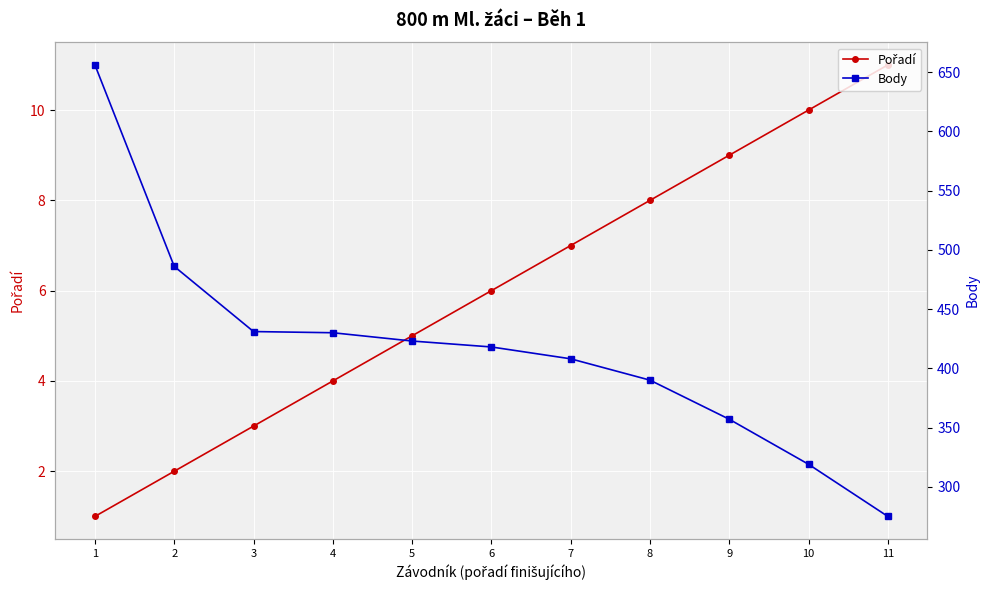

Reading right to left, extract all data points from this chart.

Pořadí: 11=11	10=10	9=9	8=8	7=7	6=6	5=5	4=4	3=3	2=2	1=1
Body: 11=275	10=319	9=357	8=390	7=408	6=418	5=423	4=430	3=431	2=486	1=656